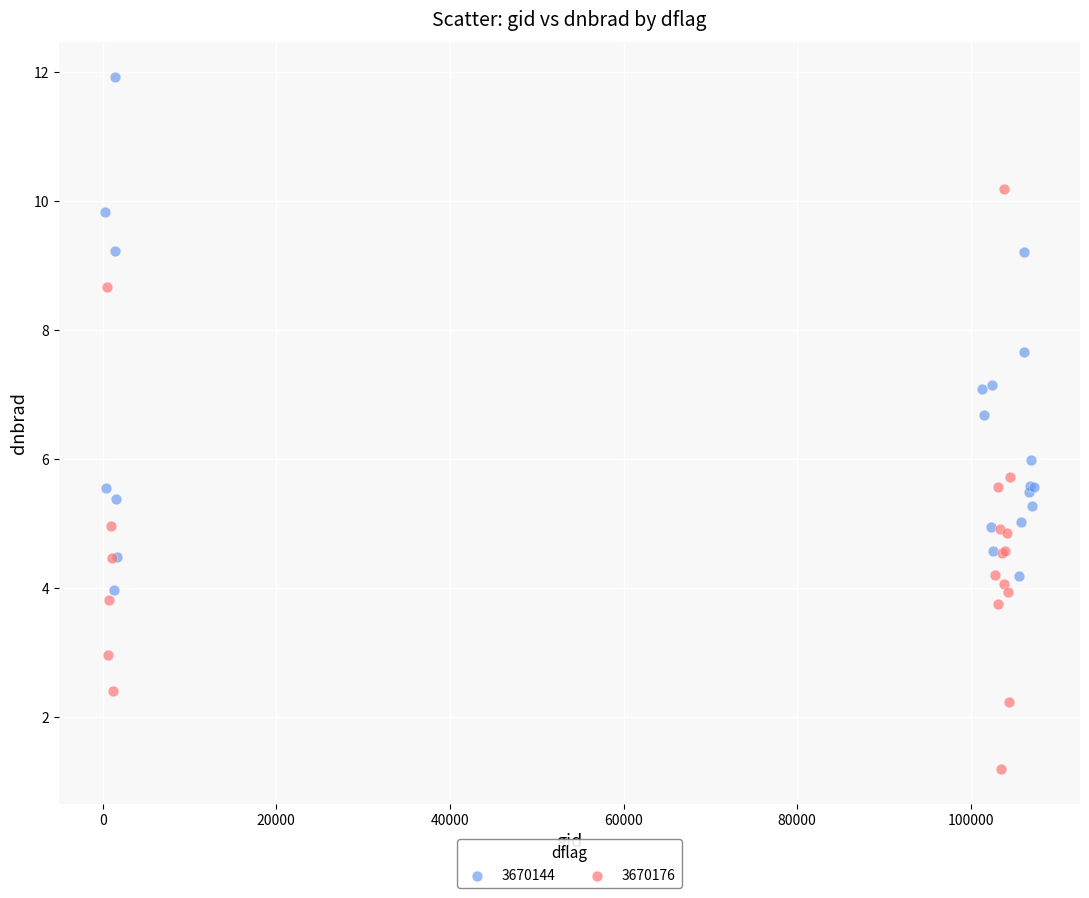

Which series has the largest Y range (max minus min)?

3670176